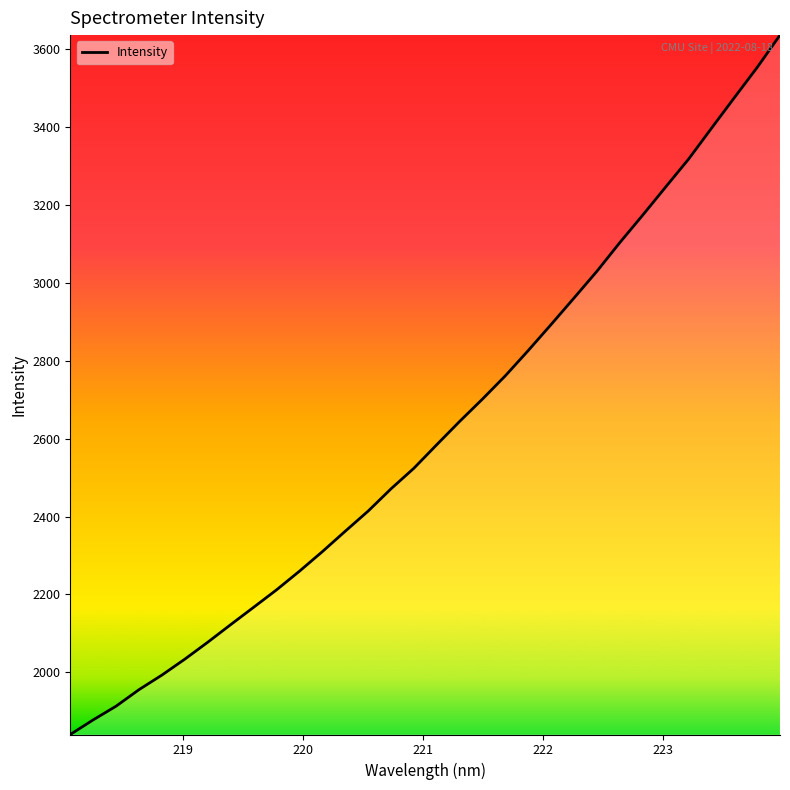

What is the sum of all values?

83837.6